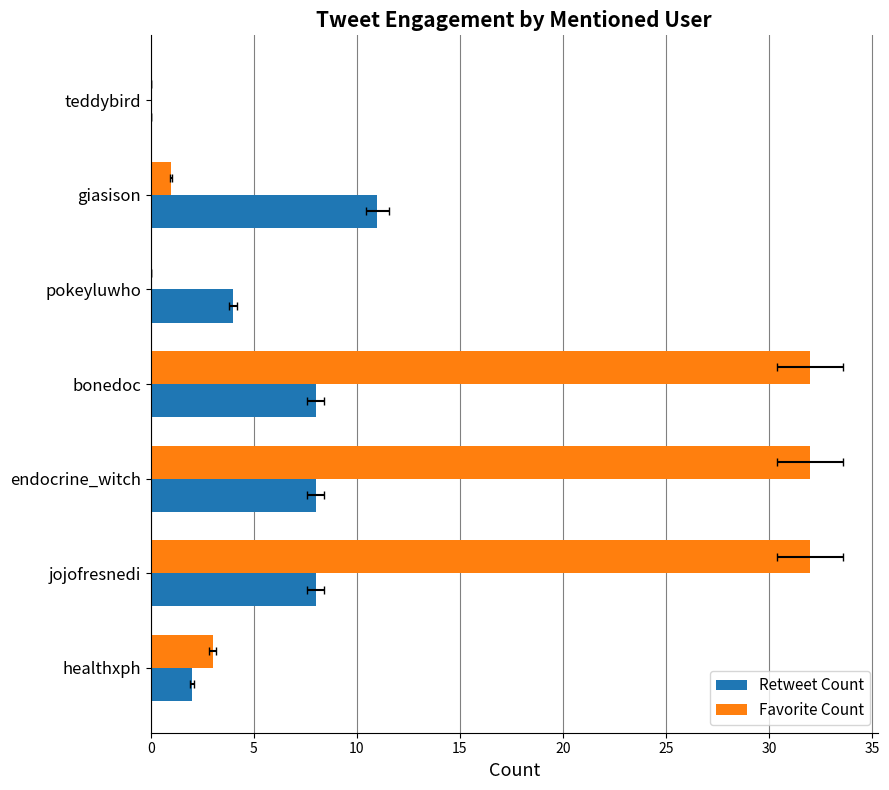

At giasison, list the series in order from largest to smallest.

Retweet Count, Favorite Count